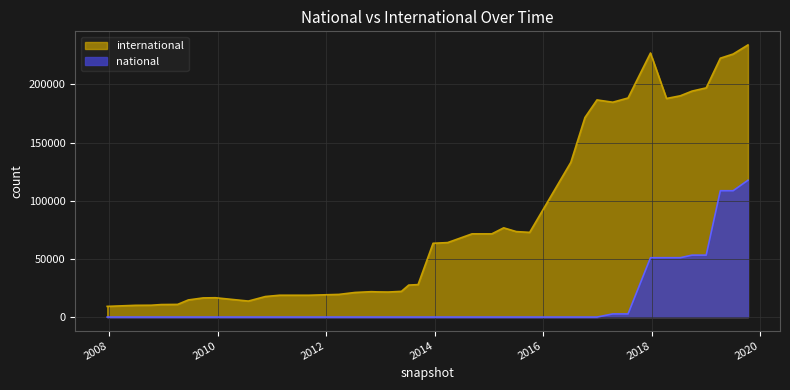

Is it true that international equals 227034 at 2017-12-22?

True